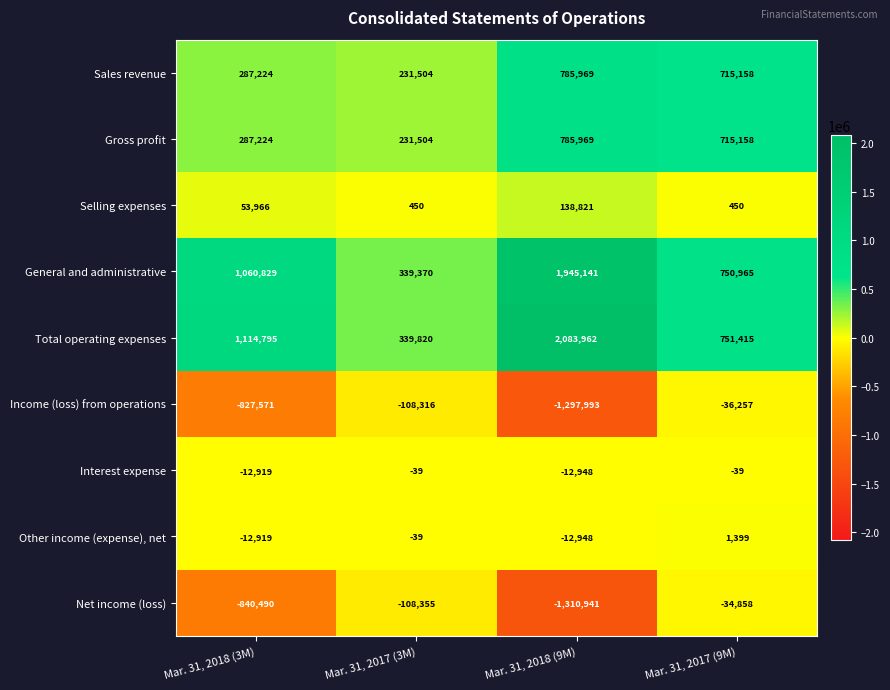

What is the spread (max minus min) of values at Mar. 31, 2018 (3M)?

1955285